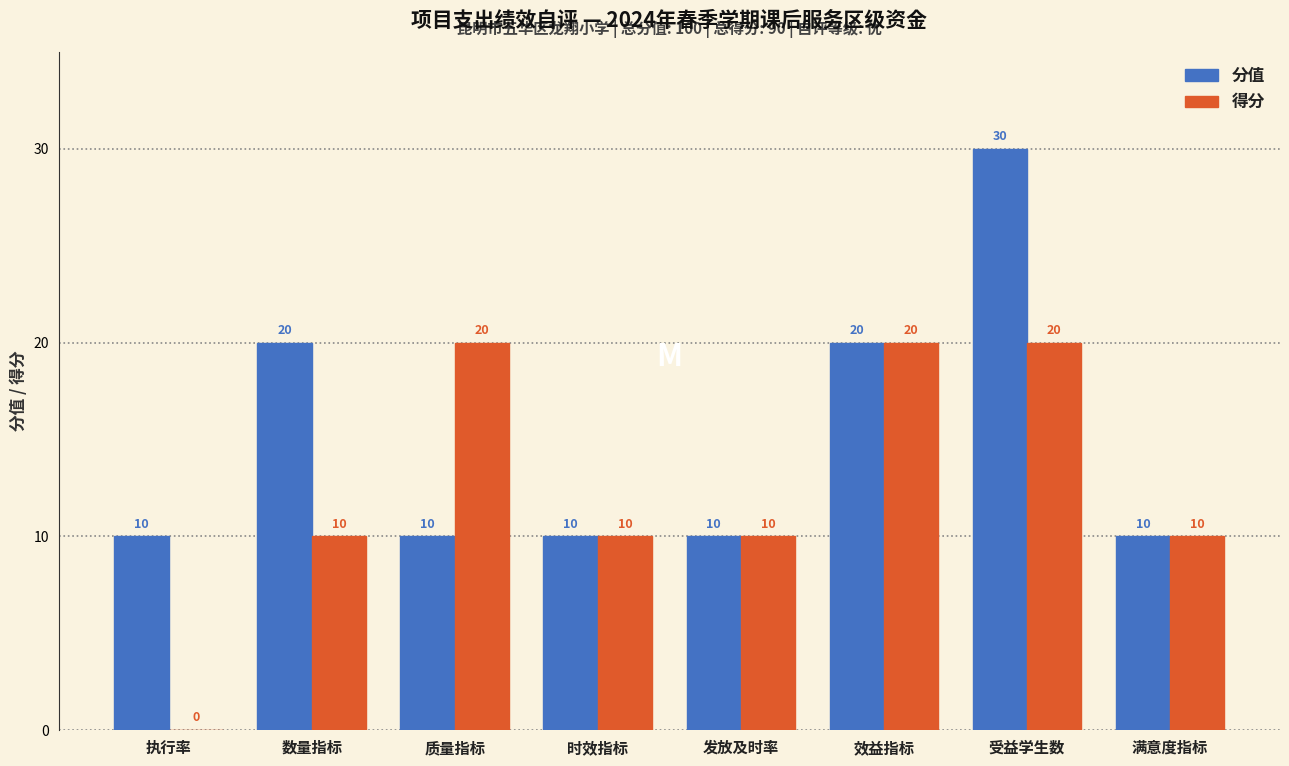

Reading left to right, list all the values displayed in this chart.

分值: 执行率=10	数量指标=20	质量指标=10	时效指标=10	发放及时率=10	效益指标=20	受益学生数=30	满意度指标=10
得分: 执行率=0	数量指标=10	质量指标=20	时效指标=10	发放及时率=10	效益指标=20	受益学生数=20	满意度指标=10